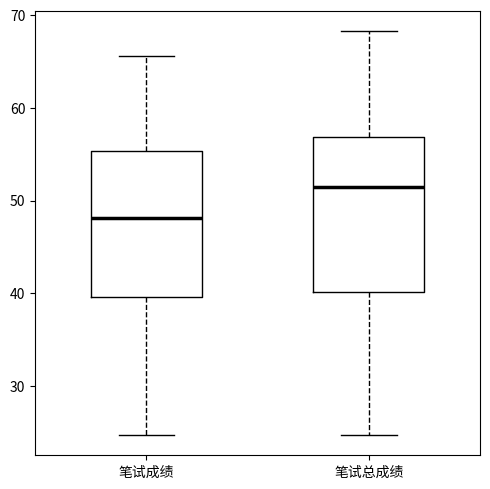

Which box has the highest median line?

笔试总成绩